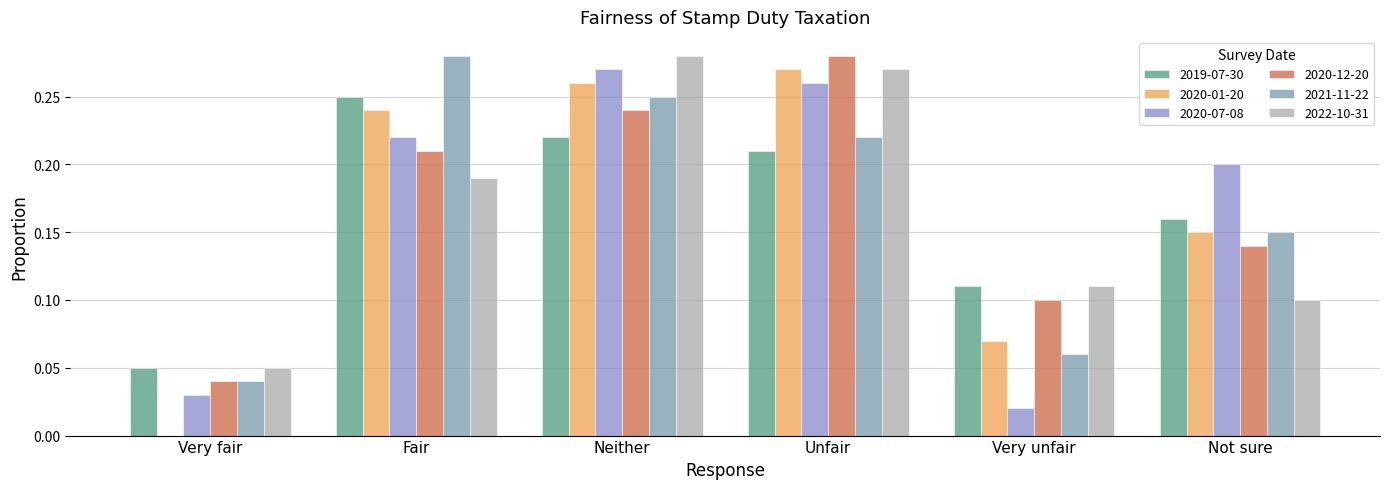

Which series changed the most between Very fair and Unfair?

2020-01-20